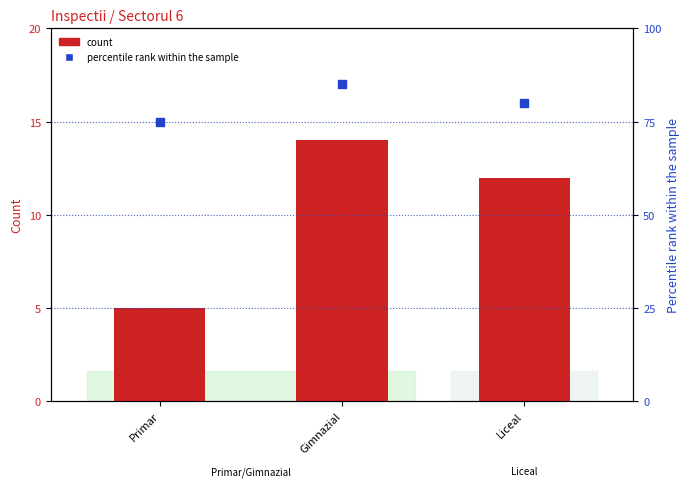

Which series contains the highest Y value?

percentile rank within the sample